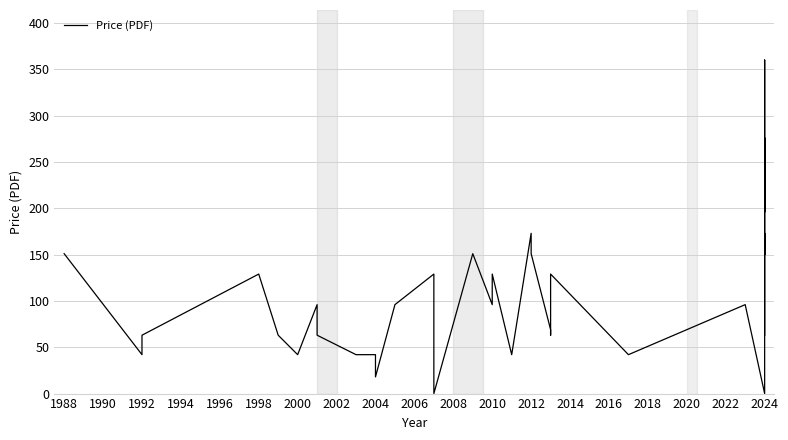

What is the maximum value shown in the chart?

360